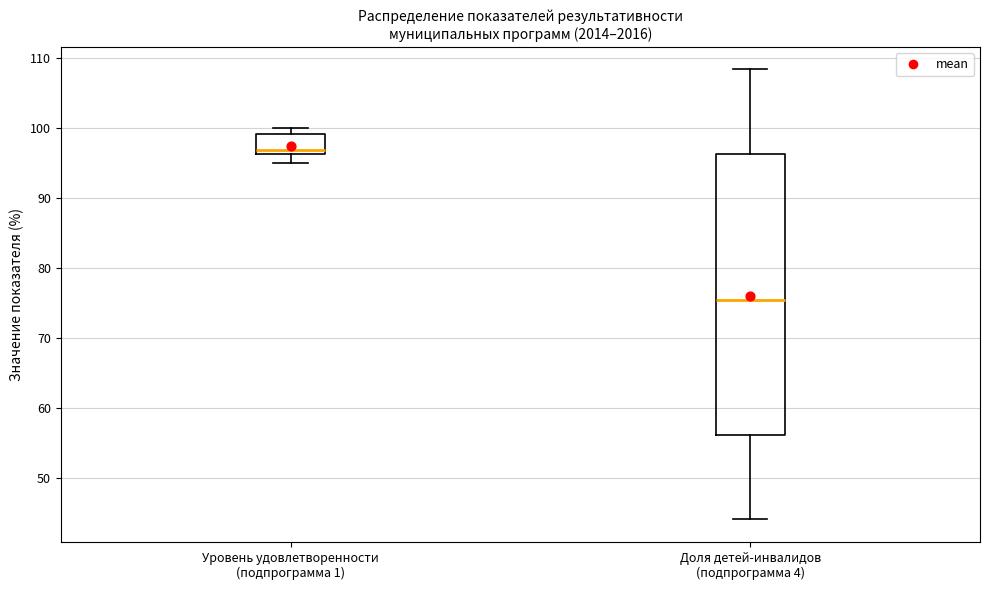

Reading left to right, read every box against the y-axis: the position of its median line, the range the box covers, and the ends of its whiskers. The values are not printed on the chart, so give them approximately, as read against the axis.

Уровень удовлетворенности (подпрограмма 1): median 97, box 96 to 99, whiskers 95 to 100
Доля детей-инвалидов (подпрограмма 4): median 75, box 56 to 96, whiskers 44 to 108